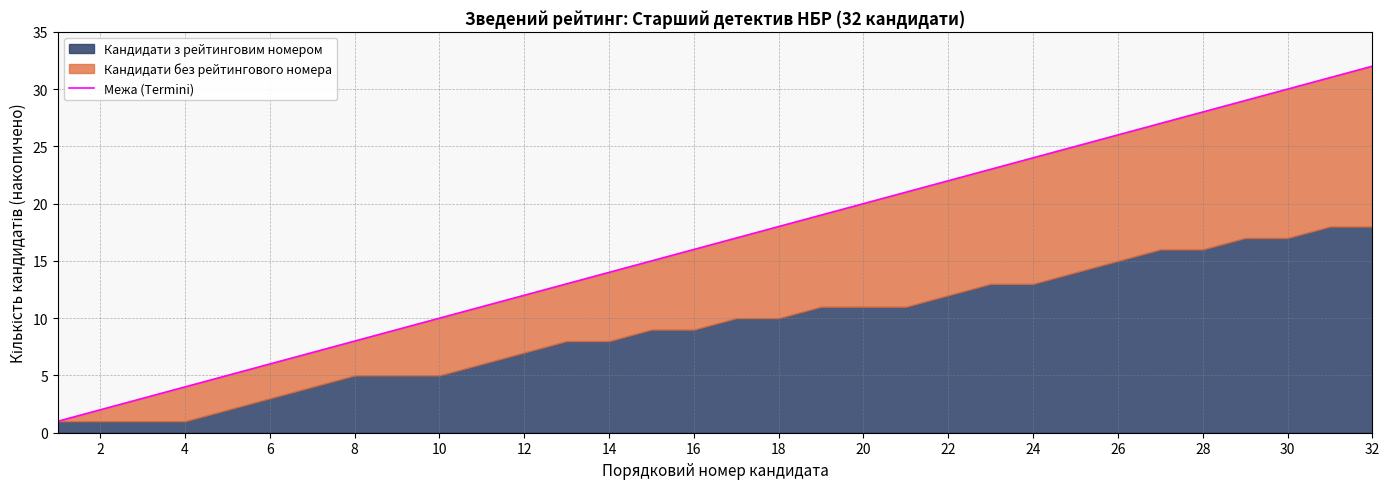

What is the difference between the maximum and second lowest values?

30